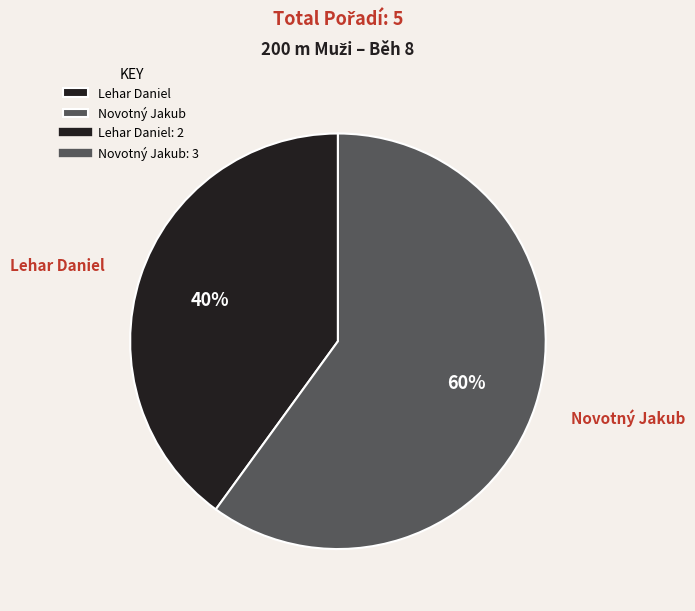

What is the smallest slice in the pie chart?

Lehar Daniel